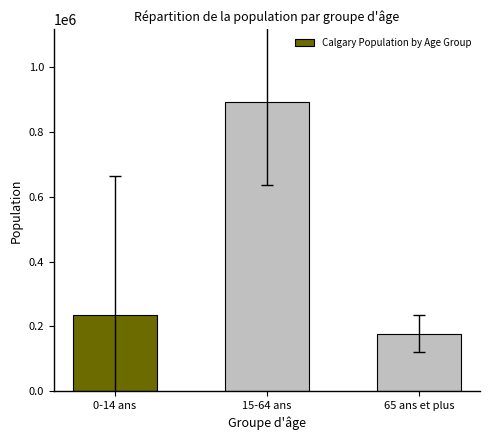

What is the difference between the values at 0-14 ans and 15-64 ans?

657670